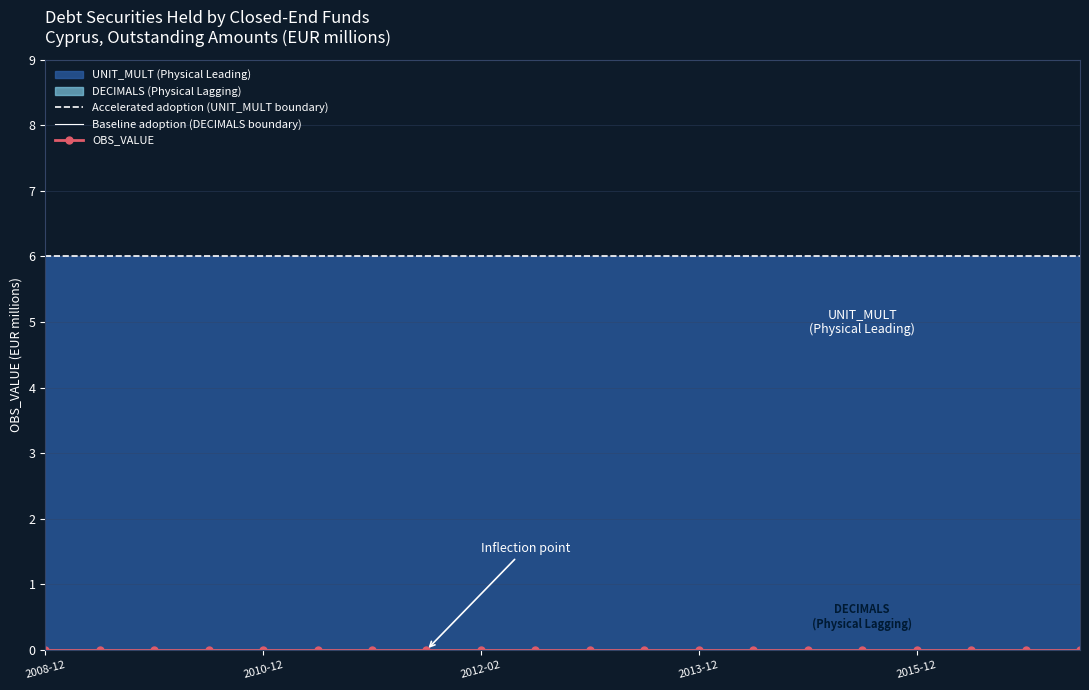

What value does the Accelerated adoption (UNIT_MULT boundary) series have at 14?

6